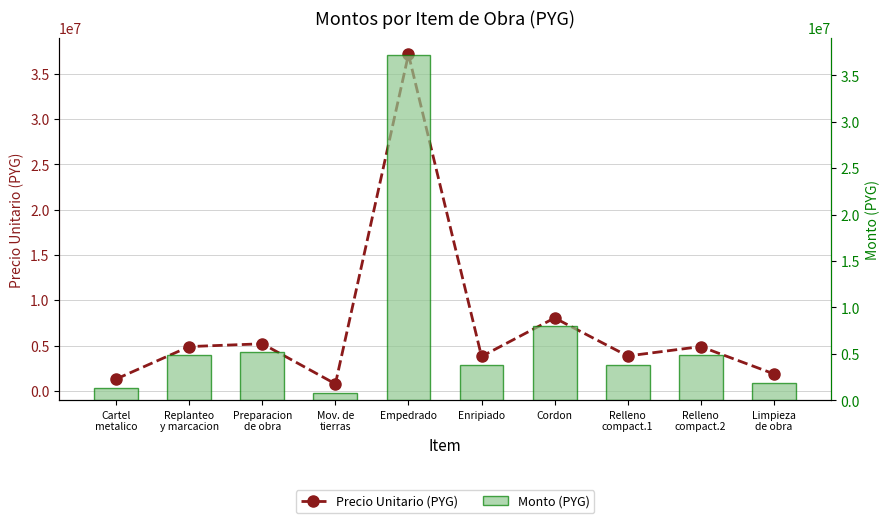

Which series changed the most between Mov. de
tierras and Relleno
compact.2?

Precio Unitario (PYG)